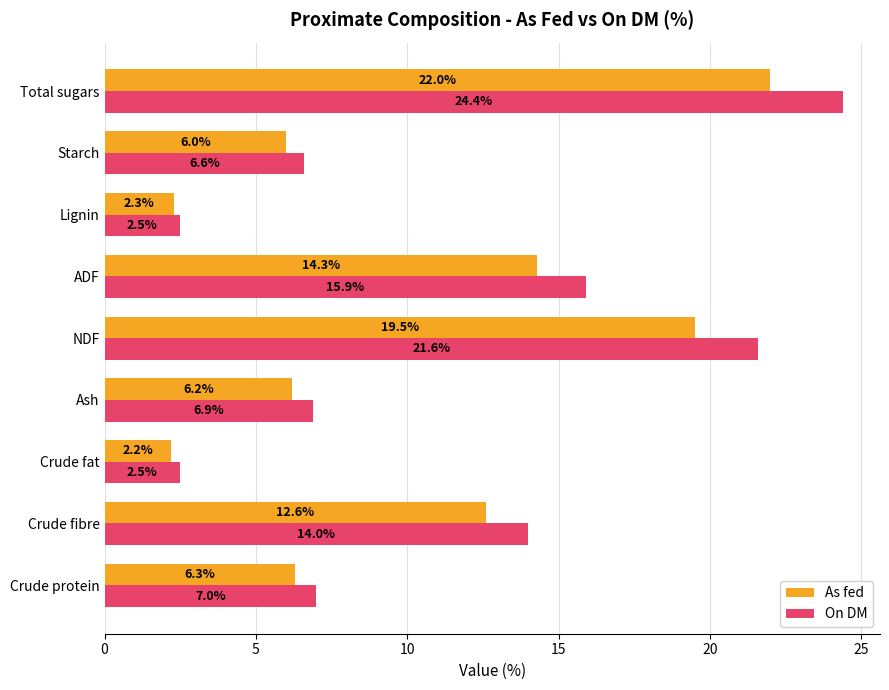

The As fed series shows 3.6 at Ash. True or false?

False